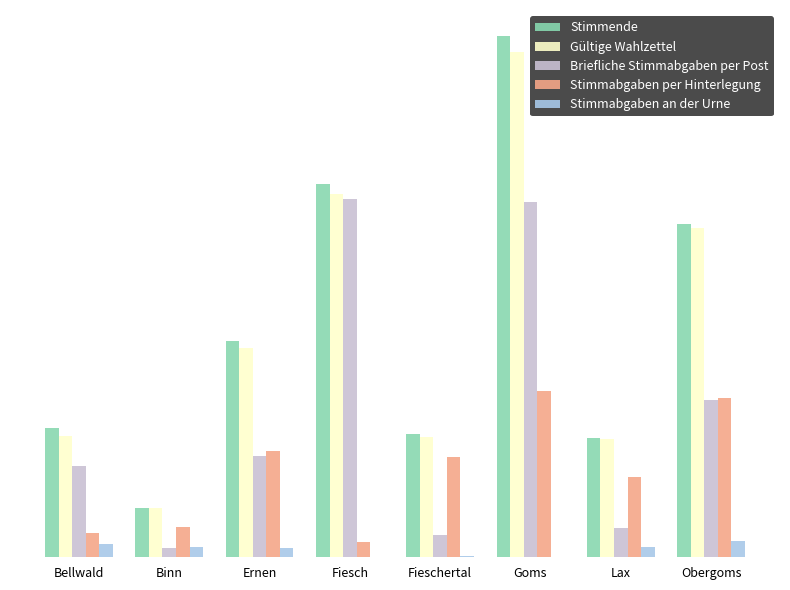

The Briefliche Stimmabgaben per Post series shows 233 at Obergoms. True or false?

False